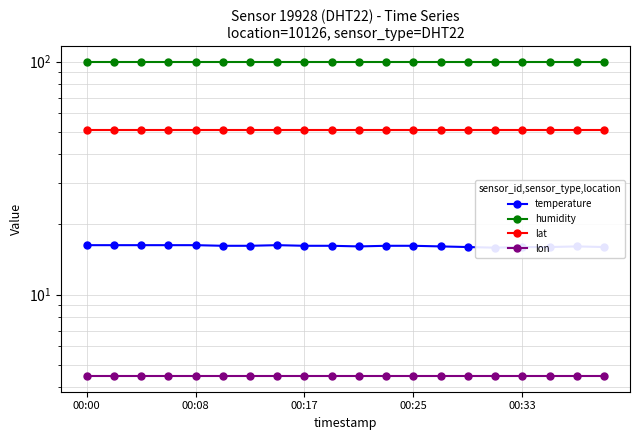

What is the lowest value of the humidity series?

99.9